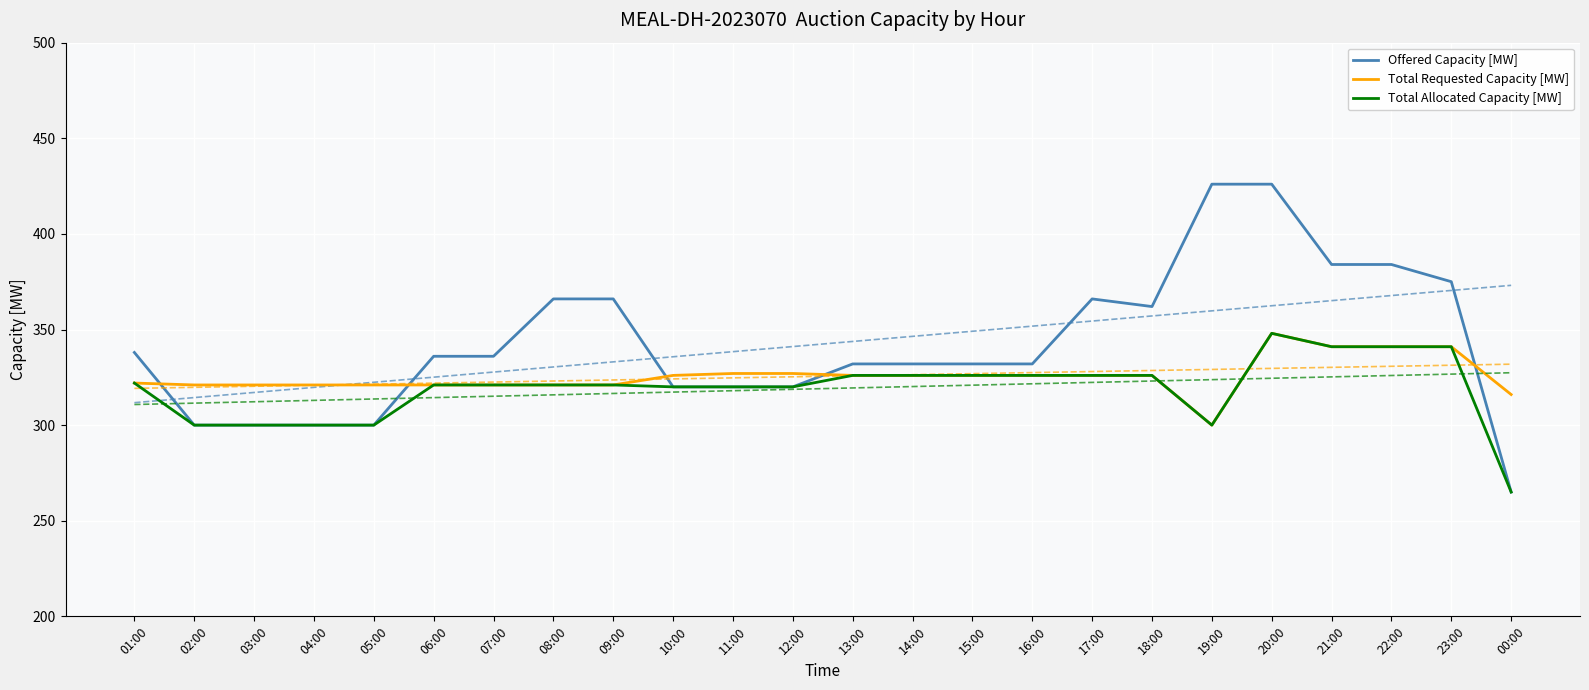

What is the greatest value displayed?

426